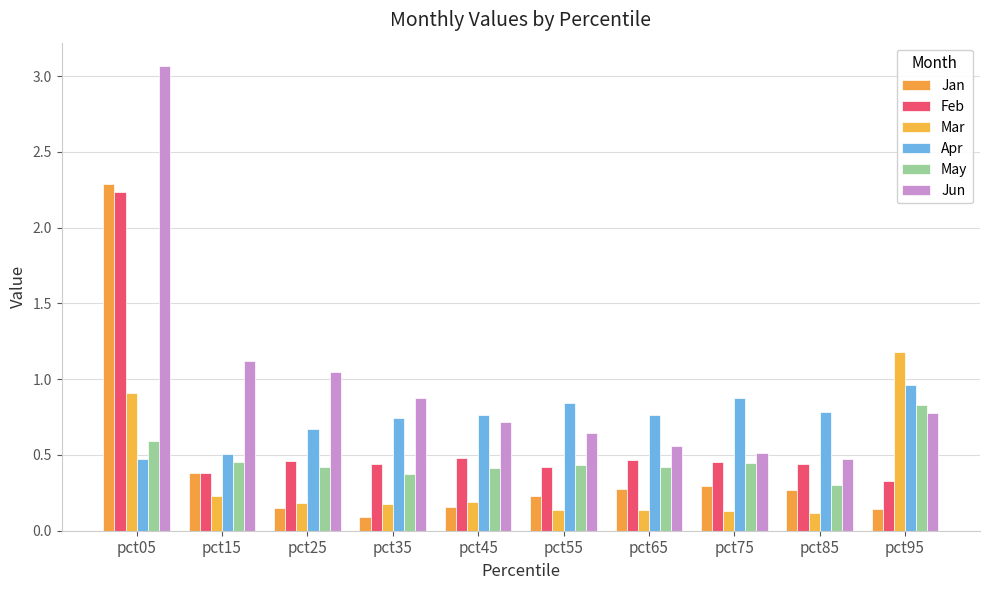

Is the value of Apr at pct25 greater than the value of May at pct45?

Yes